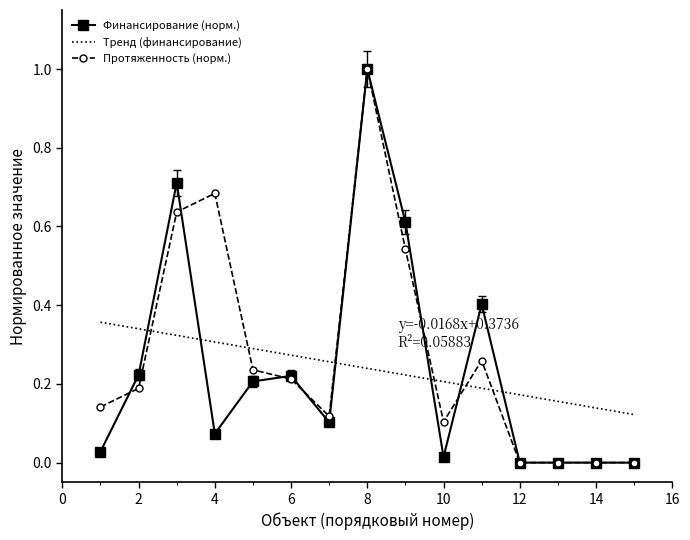

True or false: Финансирование (норм.) has more than 2 interior local peaks.

True